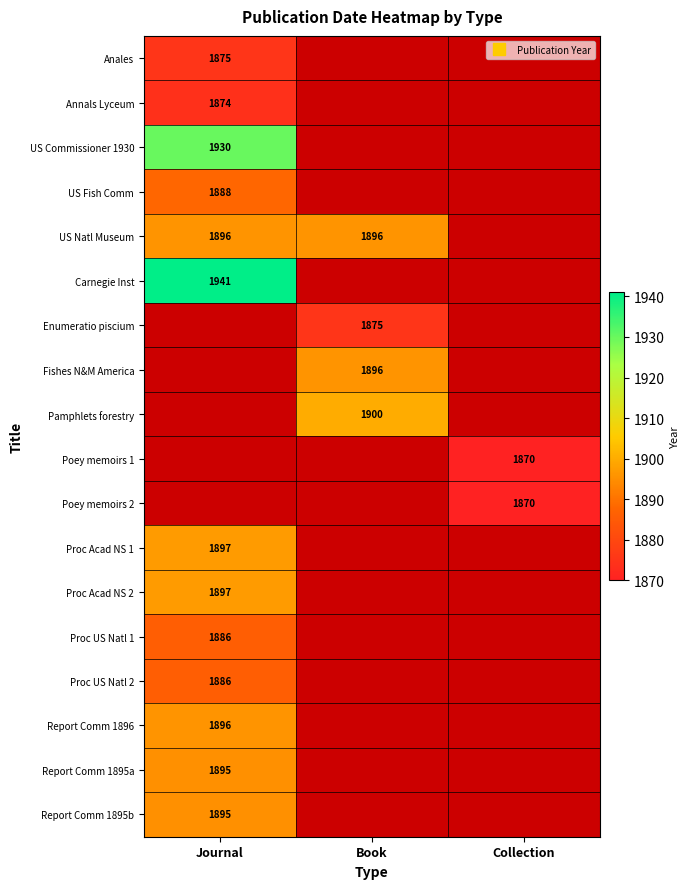

Rank the series at Journal from lowest to highest value.

Annals Lyceum, Anales, Proc US Natl 1, Proc US Natl 2, US Fish Comm, Report Comm 1895a, Report Comm 1895b, US Natl Museum, Report Comm 1896, Proc Acad NS 1, Proc Acad NS 2, US Commissioner 1930, Carnegie Inst, Enumeratio piscium, Fishes N&M America, Pamphlets forestry, Poey memoirs 1, Poey memoirs 2